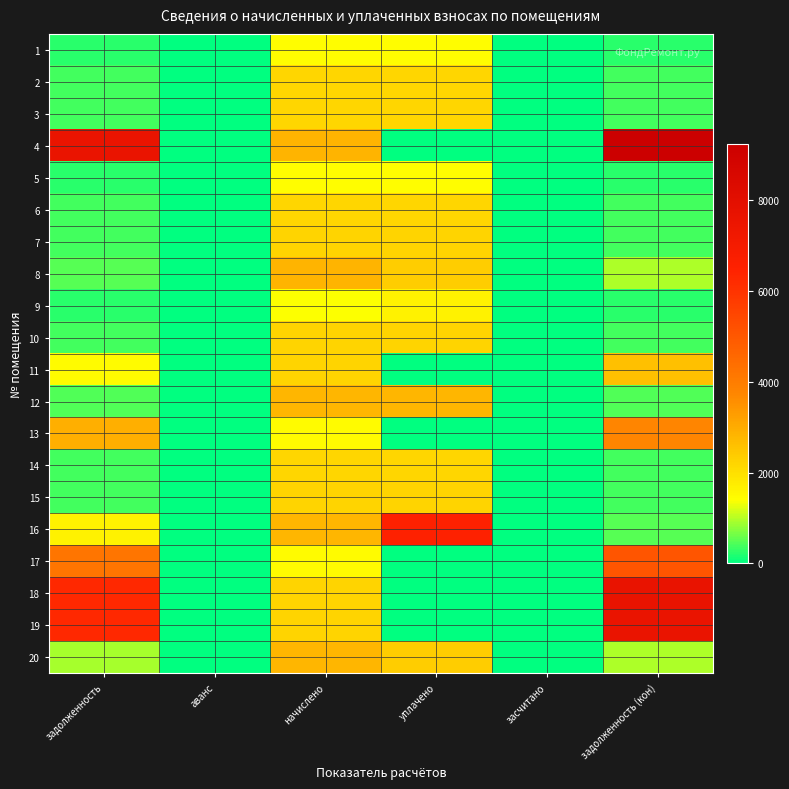

Reading left to right, extract all data points from this chart.

1: задолженность=238.7	аванс=0.0	начислено=1432.4	уплачено=1432.4	засчитано=0.0	задолженность (кон)=238.7
2: задолженность=365.0	аванс=0.0	начислено=2190.1	уплачено=2190.1	засчитано=0.0	задолженность (кон)=365.0
3: задолженность=365.0	аванс=0.0	начислено=2190.1	уплачено=2190.1	засчитано=0.0	задолженность (кон)=365.0
4: задолженность=7584.5	аванс=0.0	начислено=2823.5	уплачено=0.0	засчитано=0.0	задолженность (кон)=9247.3
5: задолженность=238.1	аванс=0.0	начислено=1428.3	уплачено=1428.3	засчитано=0.0	задолженность (кон)=238.1
6: задолженность=364.3	аванс=0.0	начислено=2185.9	уплачено=2185.9	засчитано=0.0	задолженность (кон)=364.3
7: задолженность=368.5	аванс=0.0	начислено=2210.8	уплачено=2210.8	засчитано=0.0	задолженность (кон)=368.5
8: задолженность=472.0	аванс=0.0	начислено=2831.8	уплачено=2359.8	засчитано=0.0	задолженность (кон)=944.8
9: задолженность=236.7	аванс=0.0	начислено=1407.6	уплачено=1642.2	засчитано=0.0	задолженность (кон)=234.6
10: задолженность=367.8	аванс=0.0	начислено=2206.6	уплачено=2206.6	засчитано=0.0	задолженность (кон)=367.8
11: задолженность=1480.2	аванс=0.0	начислено=2206.6	уплачено=0.0	засчитано=0.0	задолженность (кон)=2634.2
12: задолженность=467.8	аванс=0.0	начислено=2806.9	уплачено=2806.9	засчитано=0.0	задолженность (кон)=467.8
13: задолженность=2951.1	аванс=0.0	начислено=1461.4	уплачено=0.0	засчитано=0.0	задолженность (кон)=3779.8
14: задолженность=365.7	аванс=0.0	начислено=2194.2	уплачено=2194.2	засчитано=0.0	задолженность (кон)=365.7
15: задолженность=368.5	аванс=0.0	начислено=2210.8	уплачено=2210.8	засчитано=0.0	задолженность (кон)=368.5
16: задолженность=1657.3	аванс=0.0	начислено=2794.5	уплачено=6520.5	засчитано=0.0	задолженность (кон)=481.0
17: задолженность=4196.7	аванс=0.0	начислено=1473.8	уплачено=0.0	засчитано=0.0	задолженность (кон)=5072.4
18: задолженность=6306.8	аванс=0.0	начислено=2214.9	уплачено=0.0	засчитано=0.0	задолженность (кон)=7622.9
19: задолженность=6295.1	аванс=0.0	начислено=2210.8	уплачено=0.0	засчитано=0.0	задолженность (кон)=7608.6
20: задолженность=938.0	аванс=0.0	начислено=2811.1	уплачено=2349.2	засчитано=0.0	задолженность (кон)=947.3